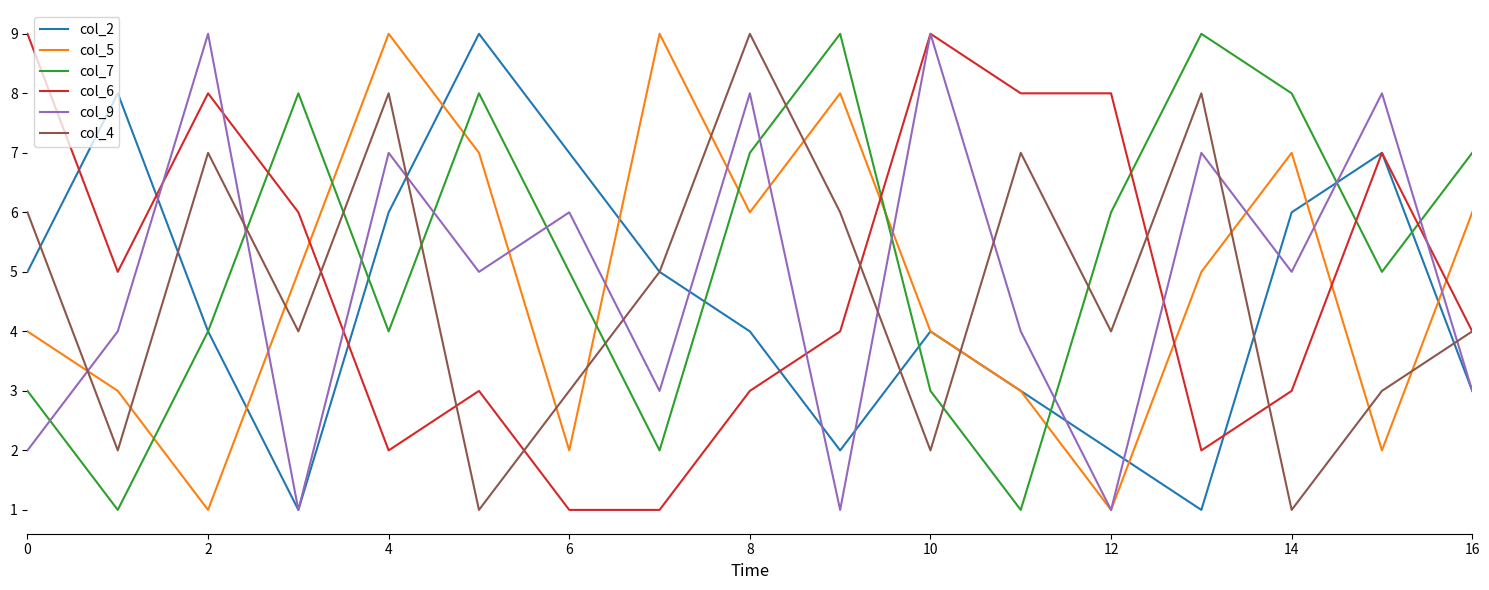

What are all the series names shown in the legend?

col_2, col_5, col_7, col_6, col_9, col_4